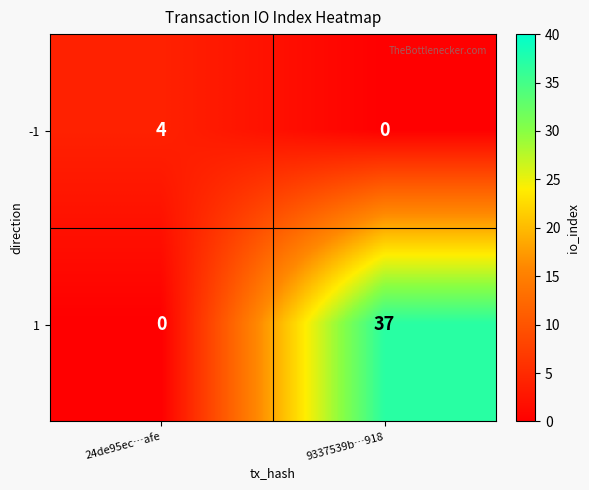

Which series has the largest range (max minus min)?

1